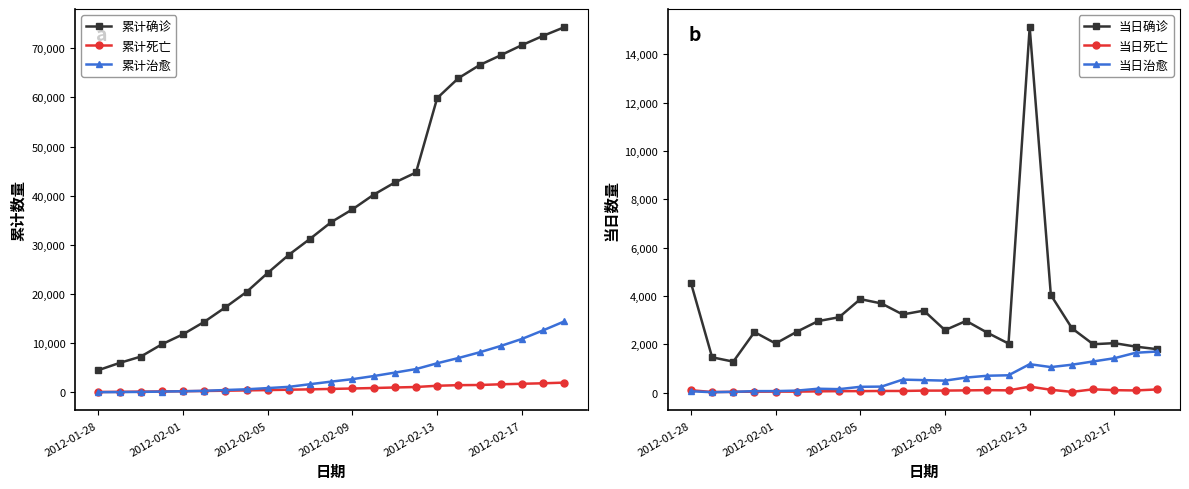

What are all the series names shown in the legend?

累计确诊, 累计死亡, 累计治愈, 当日确诊, 当日死亡, 当日治愈